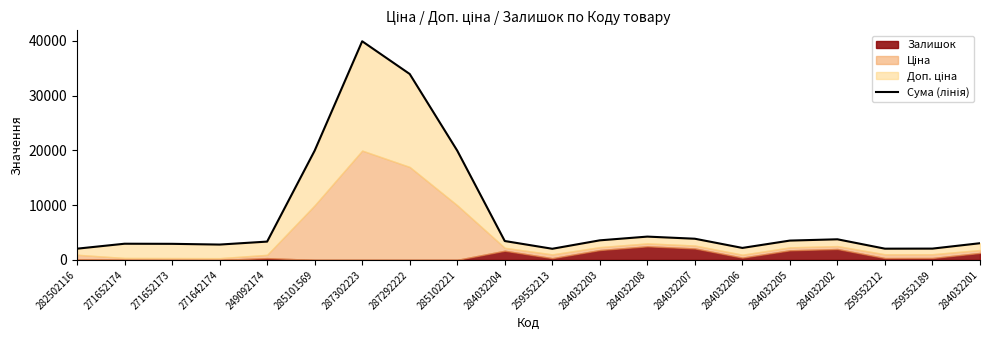

How many categories are shown in the chart?

20